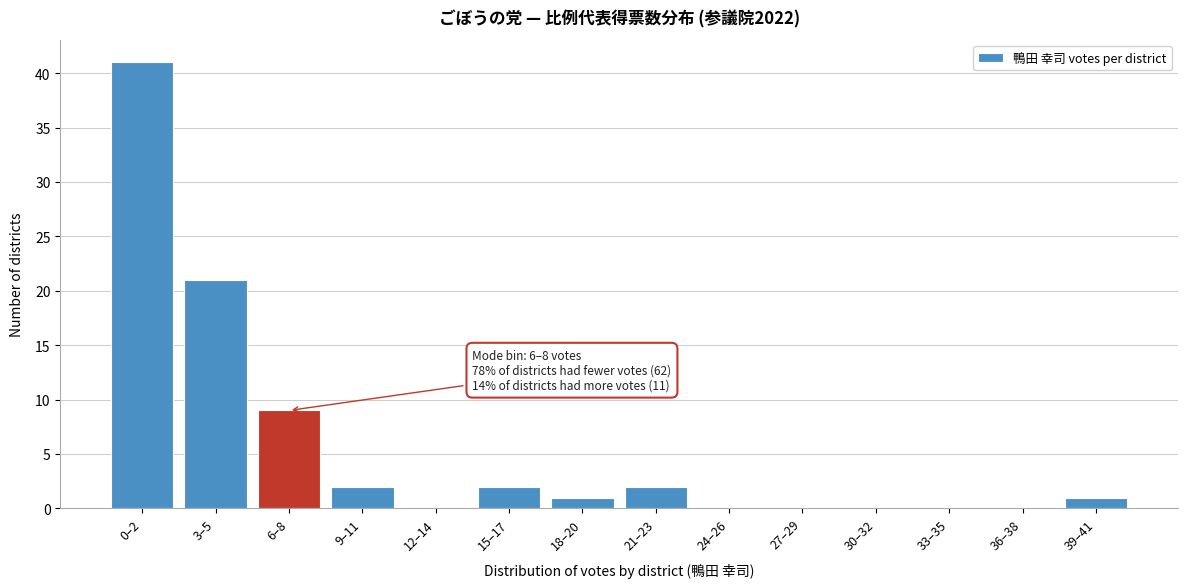

Reading right to left, extract all data points from this chart.

39–41=1	36–38=0	33–35=0	30–32=0	27–29=0	24–26=0	21–23=2	18–20=1	15–17=2	12–14=0	9–11=2	6–8=9	3–5=21	0–2=41